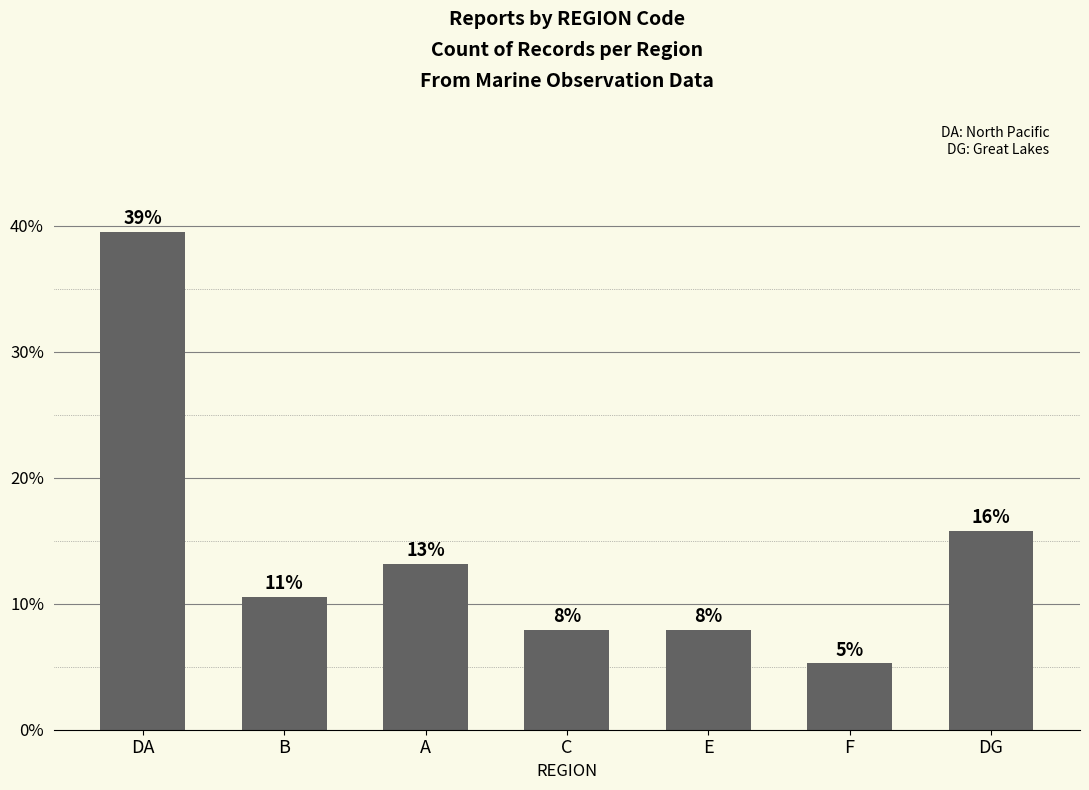

Does the chart contain any negative values?

No